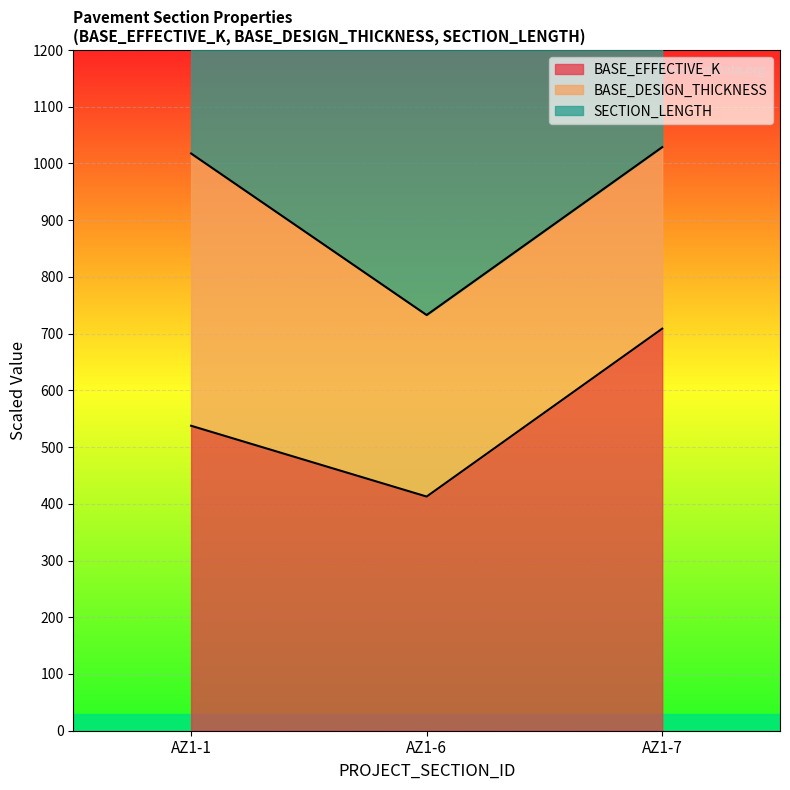

Rank the categories by BASE_EFFECTIVE_K value from highest to lowest.

AZ1-7, AZ1-1, AZ1-6